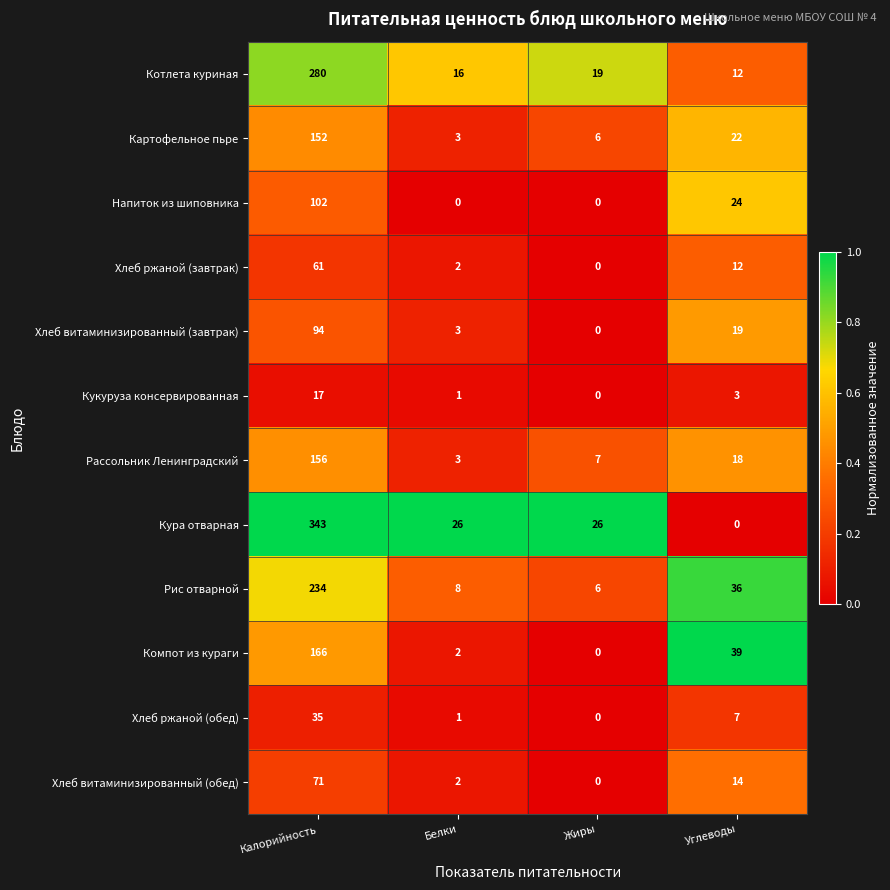

Between Жиры and Углеводы, which series saw the biggest shift?

Компот из кураги